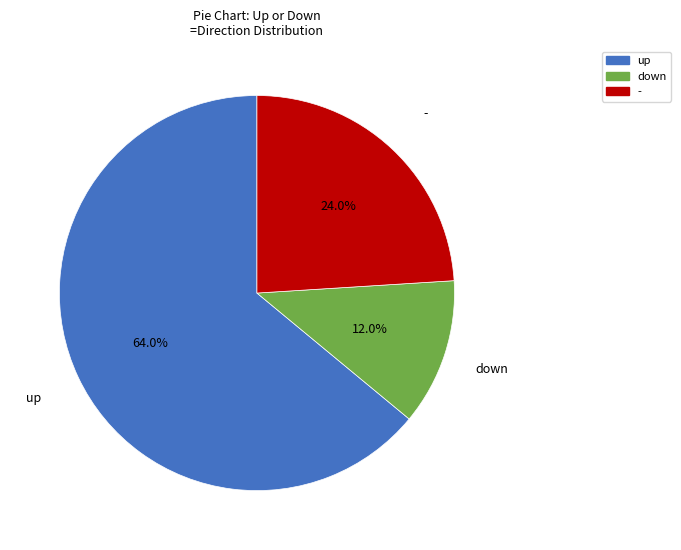

What is the largest slice in the pie chart?

up